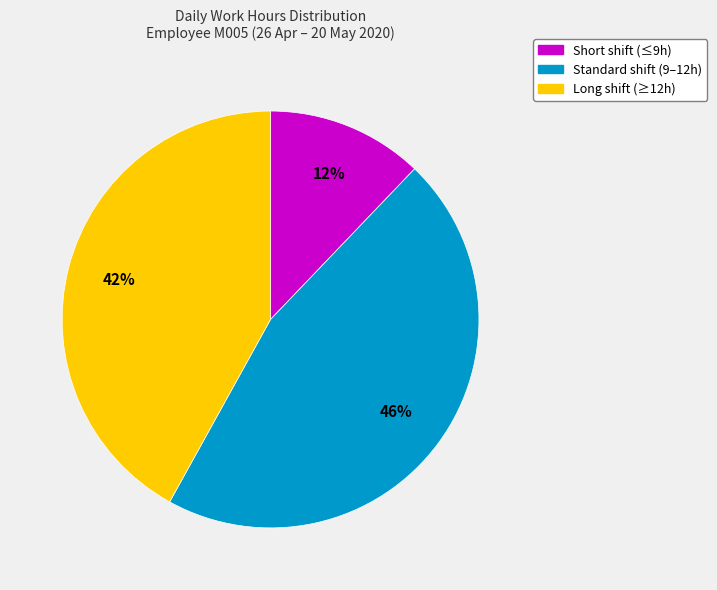

What is the ratio of the value at Short shift (≤9h) to the value at Long shift (≥12h)?

0.3